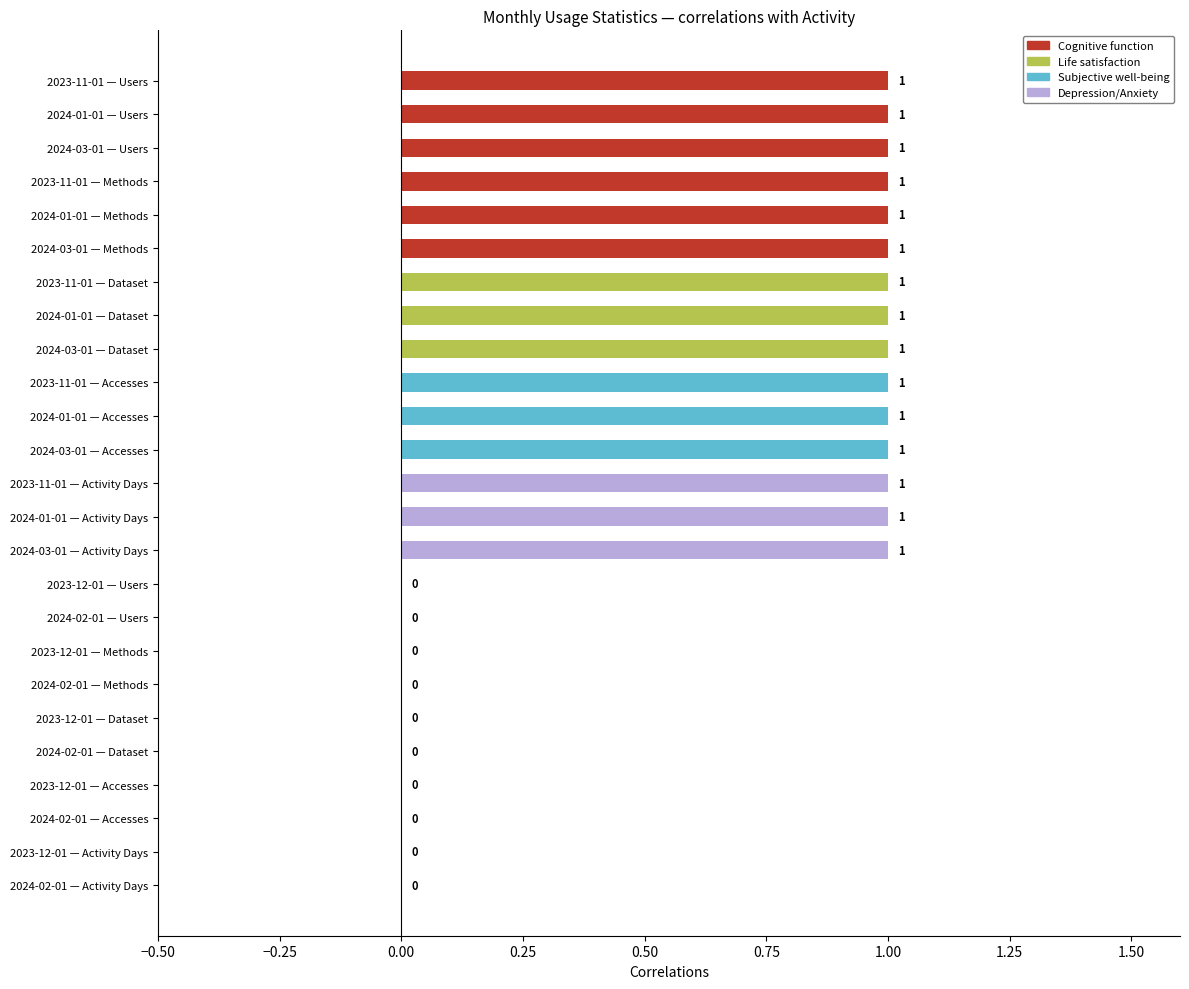

Rank the series at 2023-12-01 from highest to lowest value.

Users, Methods, Dataset, Accesses, Activity Days